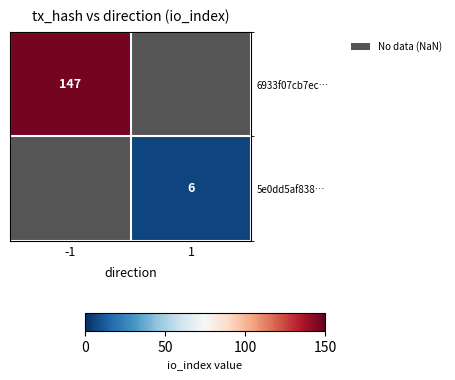

Which label corresponds to the smallest value in the chart?

1